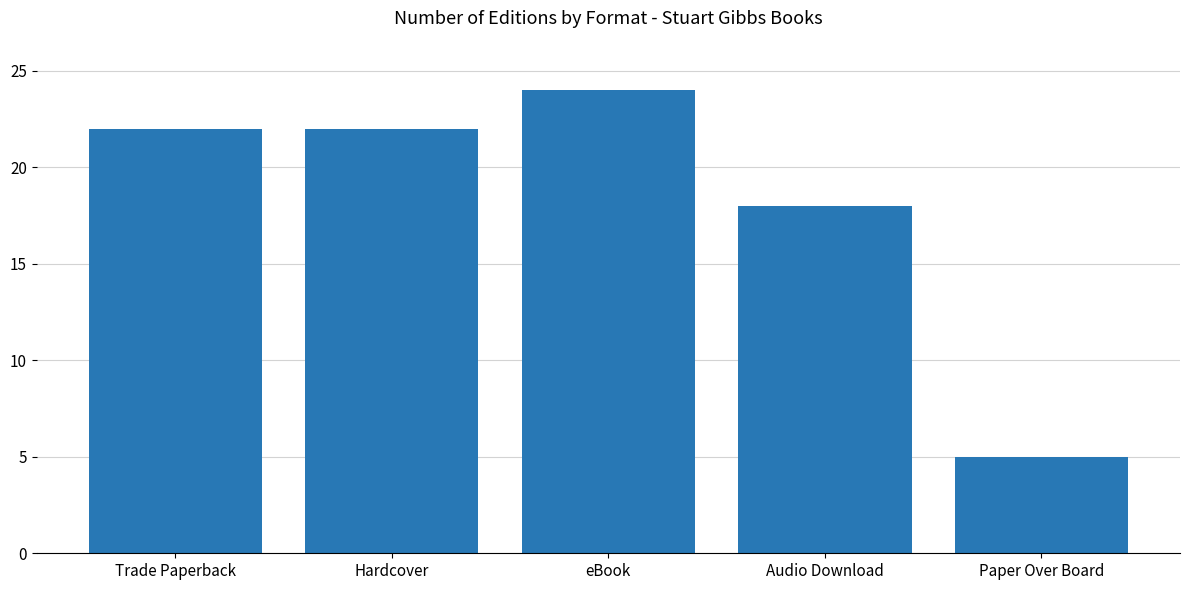

Where is the data nearest to the value 14?

Audio Download